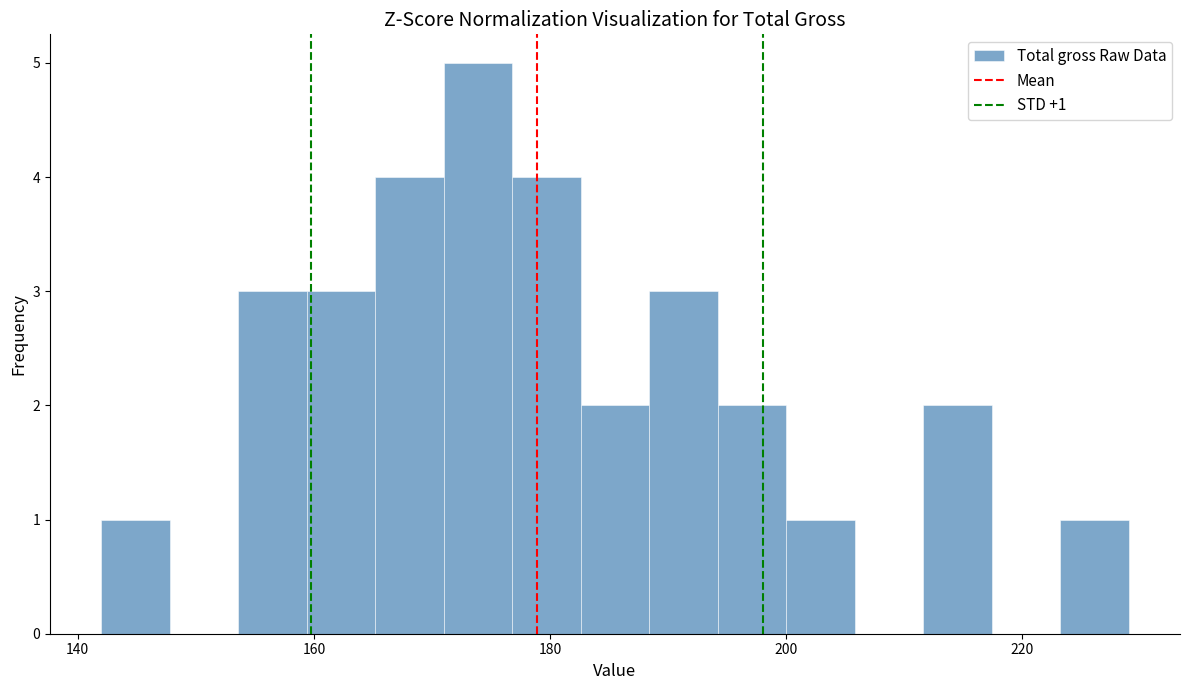

Read against the x-axis, roughly where is the centre of the tallest bar?

174